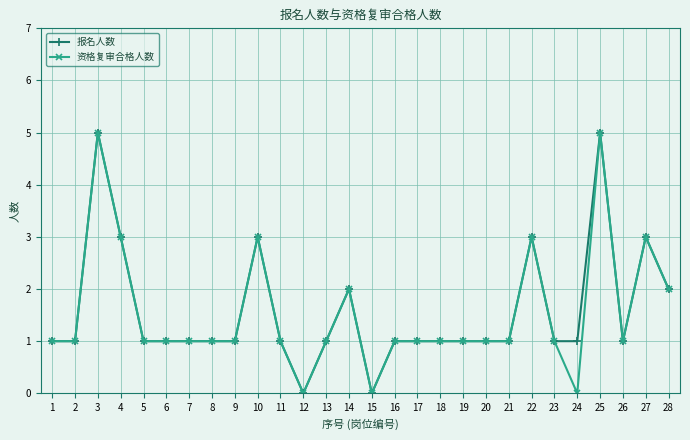

Is the value of 报名人数 at 22 greater than the value of 资格复审合格人数 at 20?

Yes